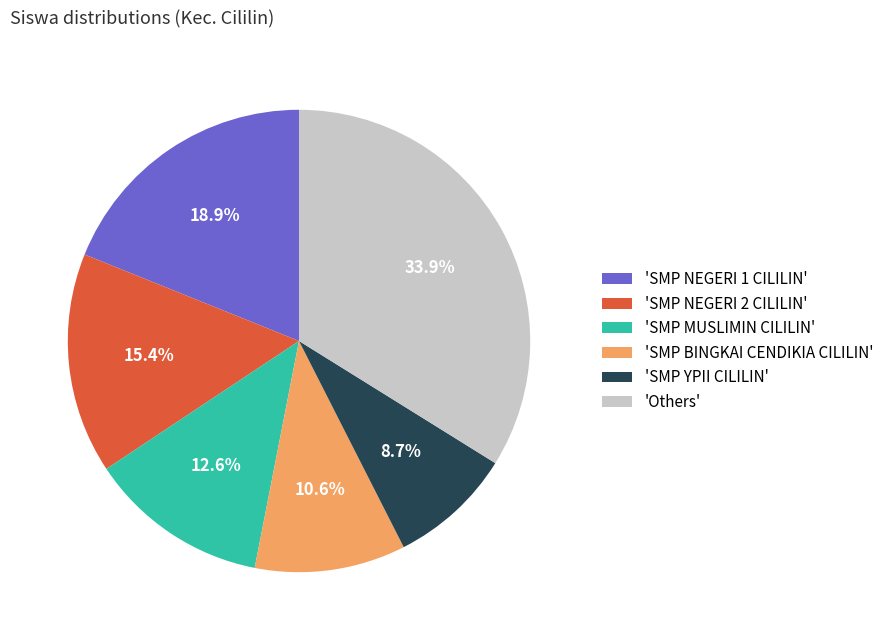

Which slice is the largest?

'Others'